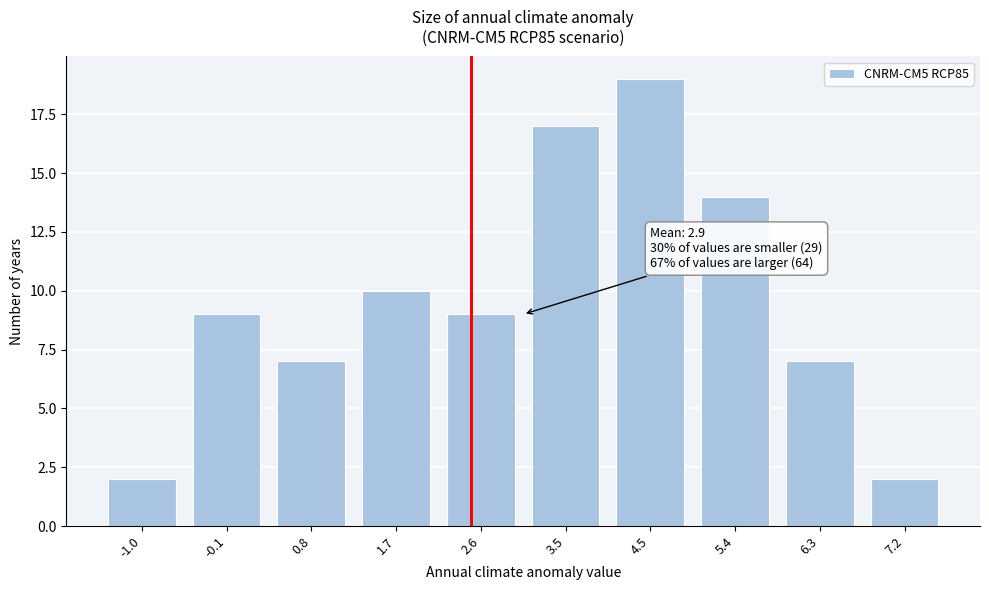

Reading left to right, what are all the values shown in this chart?

2	9	7	10	9	17	19	14	7	2